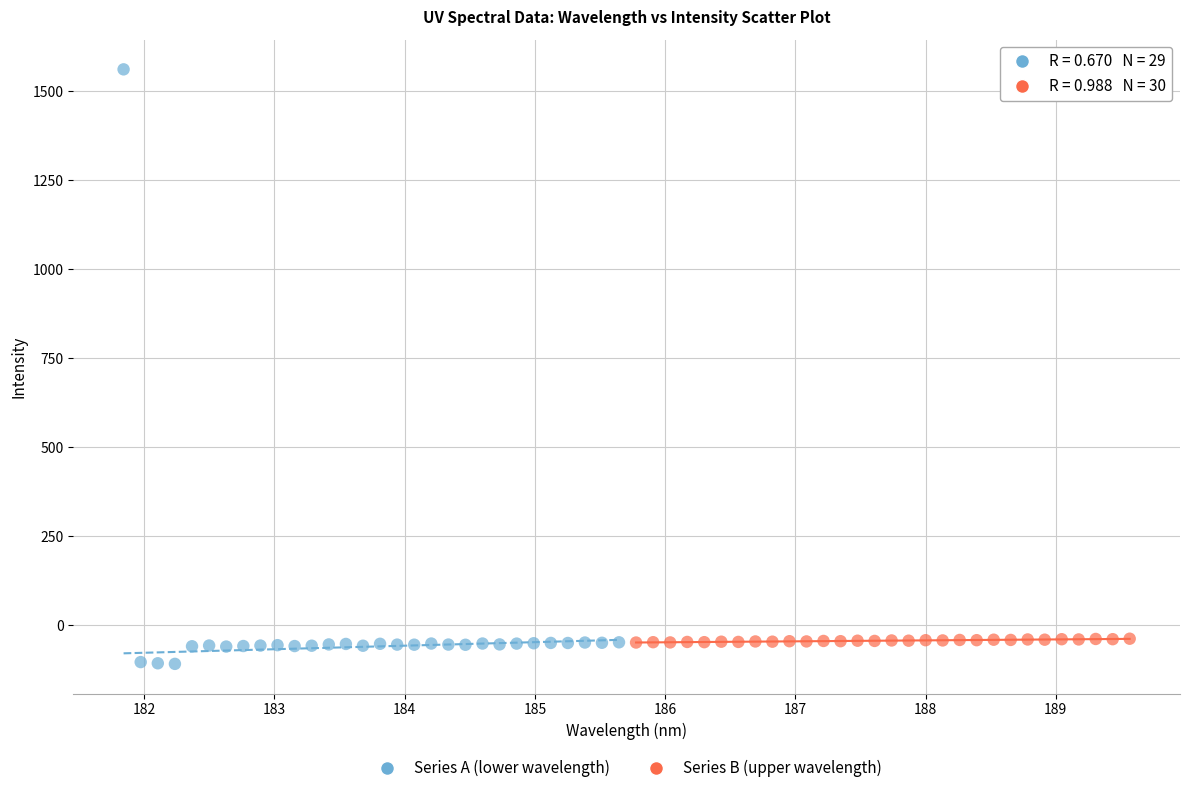

Which series has the largest Y range (max minus min)?

Series A (lower wavelength)